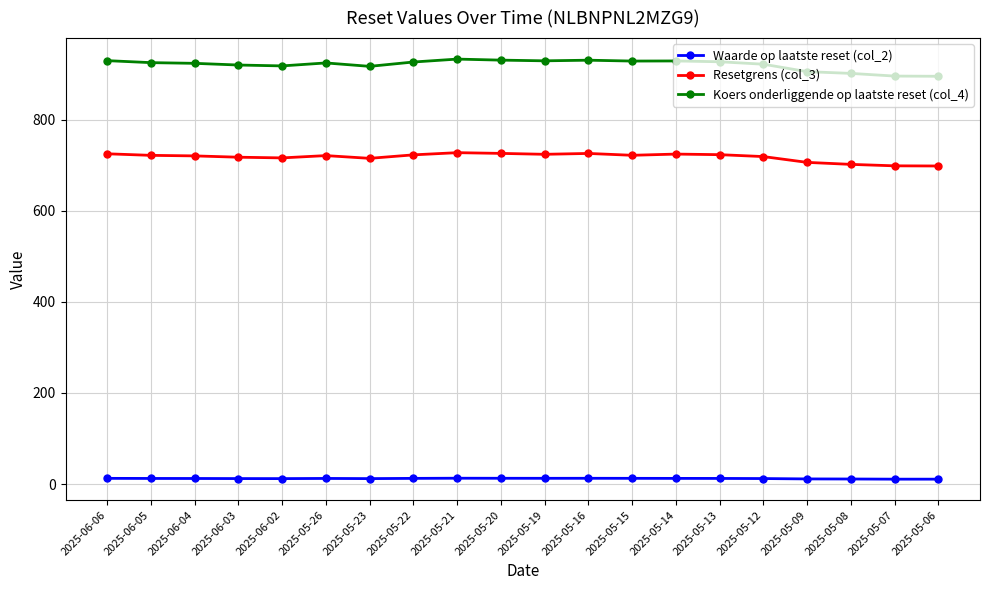

Which series has the largest total across all categories?

Koers onderliggende op laatste reset (col_4)